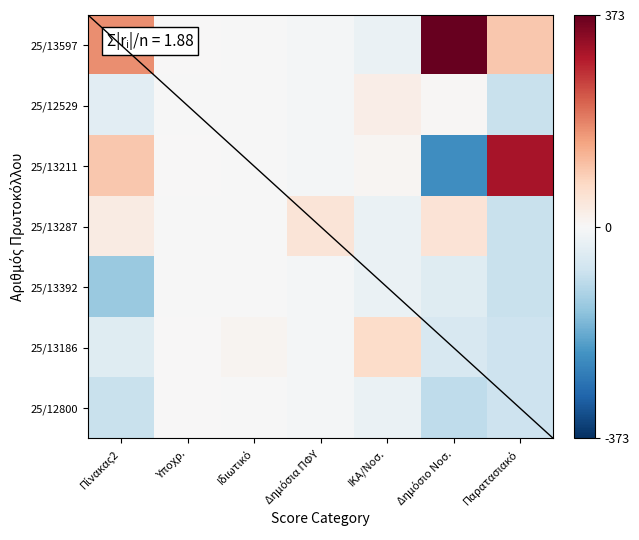

Reading left to right, list all the values displayed in this chart.

25/13597: Πίνακας2=174.4	Υποχρ.=2.1	Ιδιωτικό=-1.6	Δημόσια ΠΦΥ=-8.2	ΙΚΑ/Νοσ.=-24.6	Δημόσιο Νοσ.=373.2	Παρατασιακό=100.3
25/12529: Πίνακας2=-38.4	Υποχρ.=-2.9	Ιδιωτικό=-1.6	Δημόσια ΠΦΥ=-8.2	ΙΚΑ/Νοσ.=25.2	Δημόσιο Νοσ.=5.5	Παρατασιακό=-83.5
25/13211: Πίνακας2=100.7	Υποχρ.=2.1	Ιδιωτικό=-1.6	Δημόσια ΠΦΥ=-8.2	ΙΚΑ/Νοσ.=6.0	Δημόσιο Νοσ.=-232.0	Παρατασιακό=307.2
25/13287: Πίνακας2=29.8	Υποχρ.=-2.9	Ιδιωτικό=-1.6	Δημόσια ΠΦΥ=49.2	ΙΚΑ/Νοσ.=-24.6	Δημόσιο Νοσ.=51.4	Παρατασιακό=-83.5
25/13392: Πίνακας2=-137.9	Υποχρ.=-2.9	Ιδιωτικό=-1.6	Δημόσια ΠΦΥ=-8.2	ΙΚΑ/Νοσ.=-24.6	Δημόσιο Νοσ.=-44.3	Παρατασιακό=-83.5
25/13186: Πίνακας2=-45.3	Υποχρ.=2.1	Ιδιωτικό=9.4	Δημόσια ΠΦΥ=-8.2	ΙΚΑ/Νοσ.=67.3	Δημόσιο Νοσ.=-59.6	Παρατασιακό=-78.5
25/12800: Πίνακας2=-83.2	Υποχρ.=2.1	Ιδιωτικό=-1.6	Δημόσια ΠΦΥ=-8.2	ΙΚΑ/Νοσ.=-24.6	Δημόσιο Νοσ.=-94.1	Παρατασιακό=-78.5